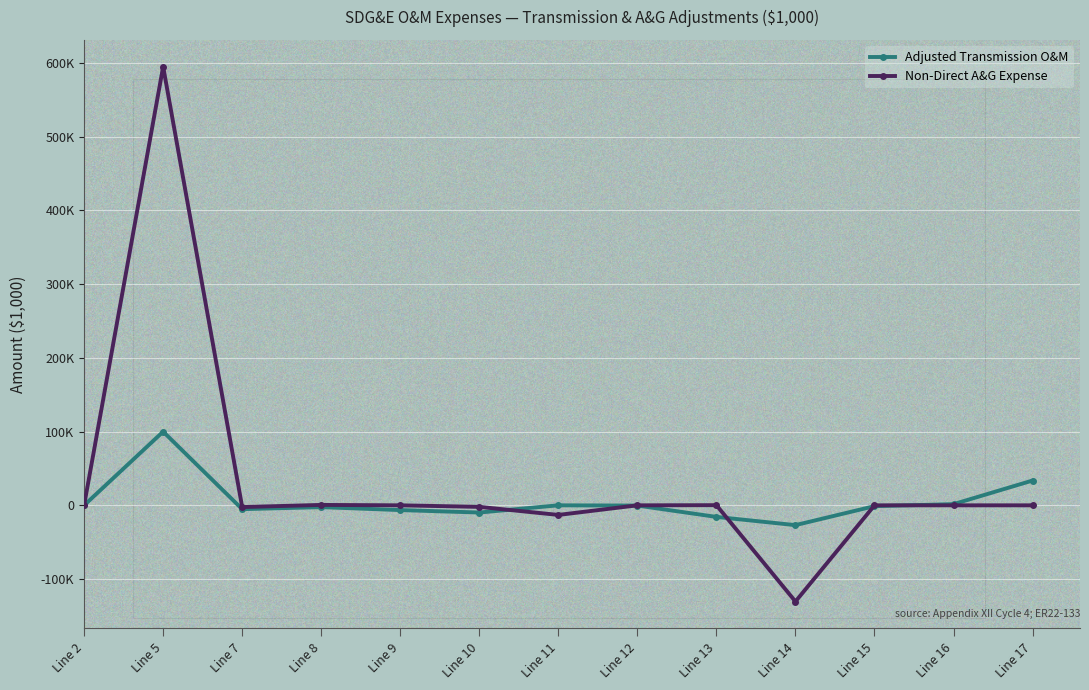

Does the chart have visible grid lines?

Yes